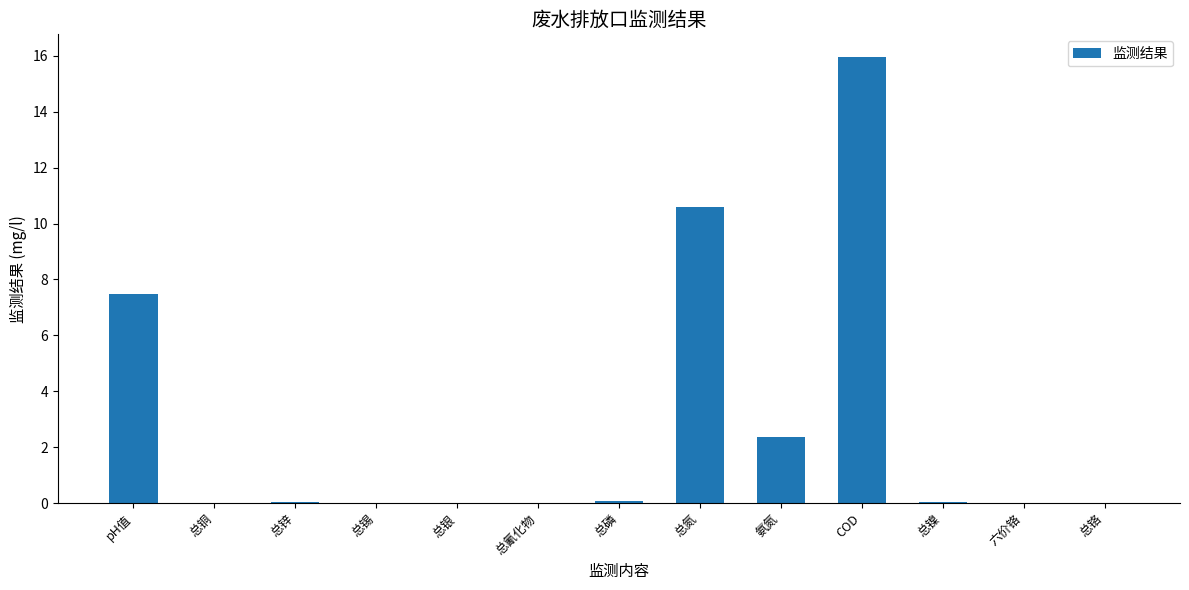

Where is the data nearest to the value 7?

pH值